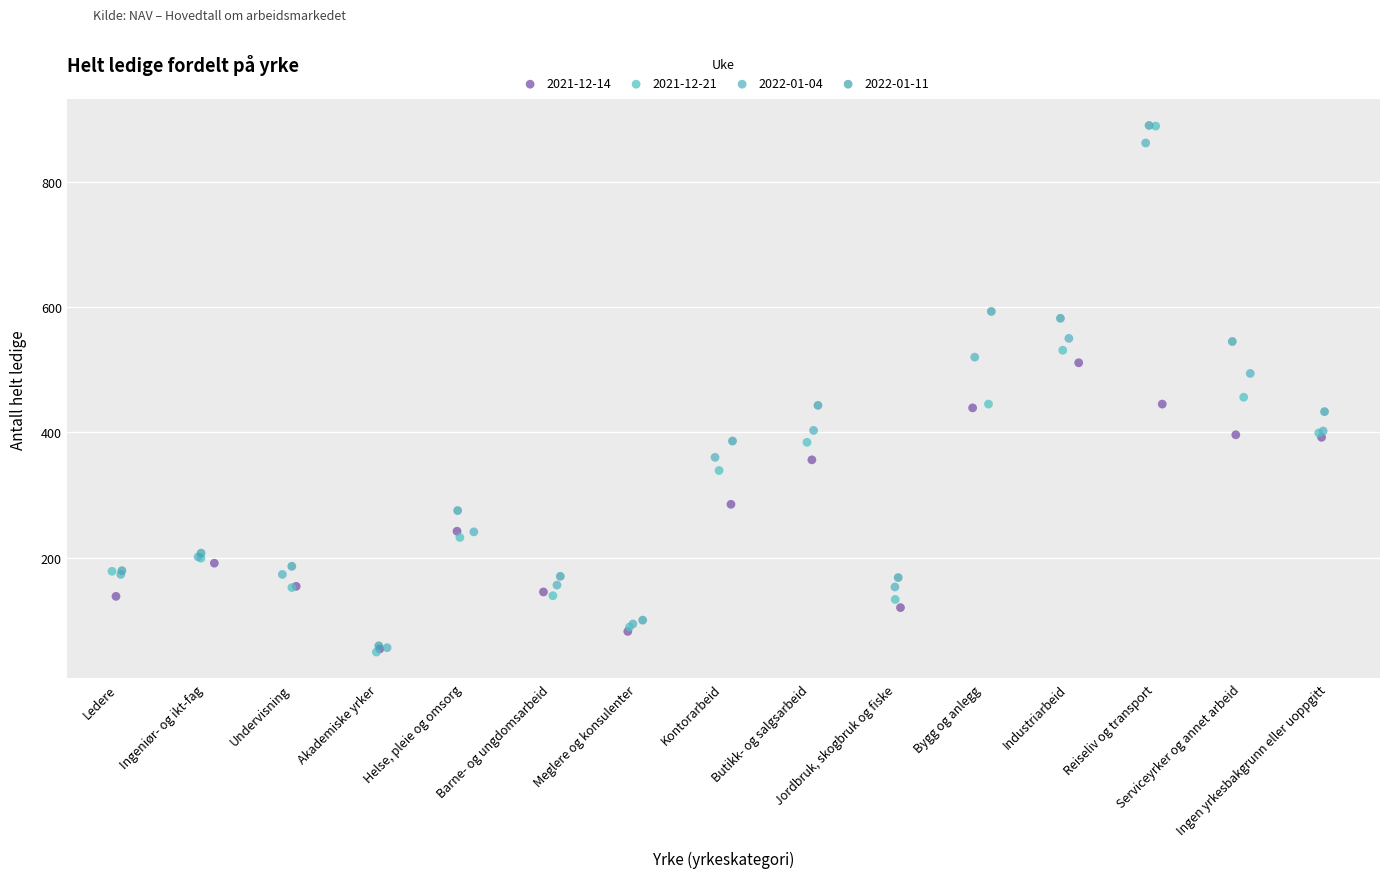

Which series has the widest spread of Y values?

2021-12-21